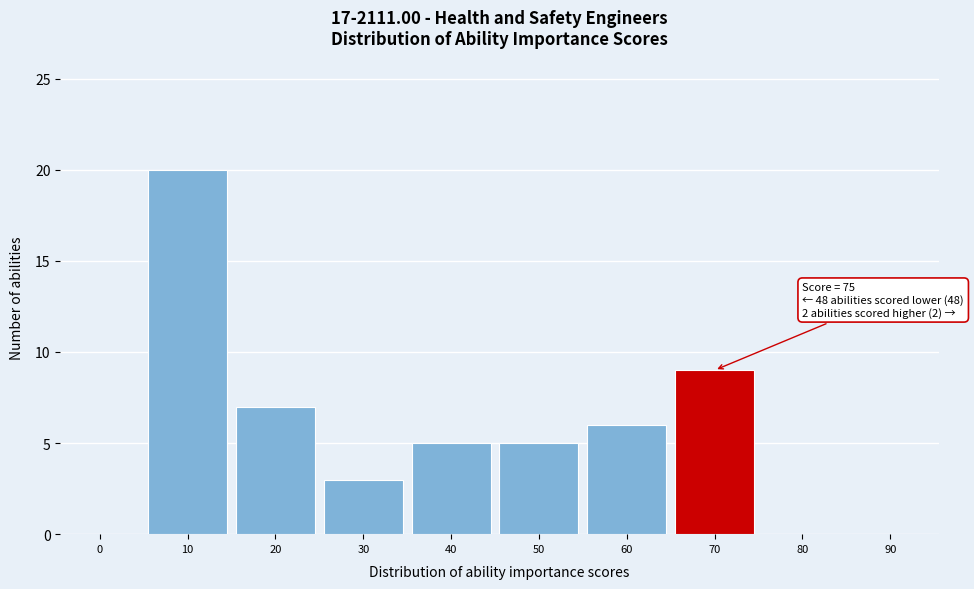

Reading left to right, what are all the values shown in this chart?

0=0	10=20	20=7	30=3	40=5	50=5	60=6	70=9	80=0	90=0